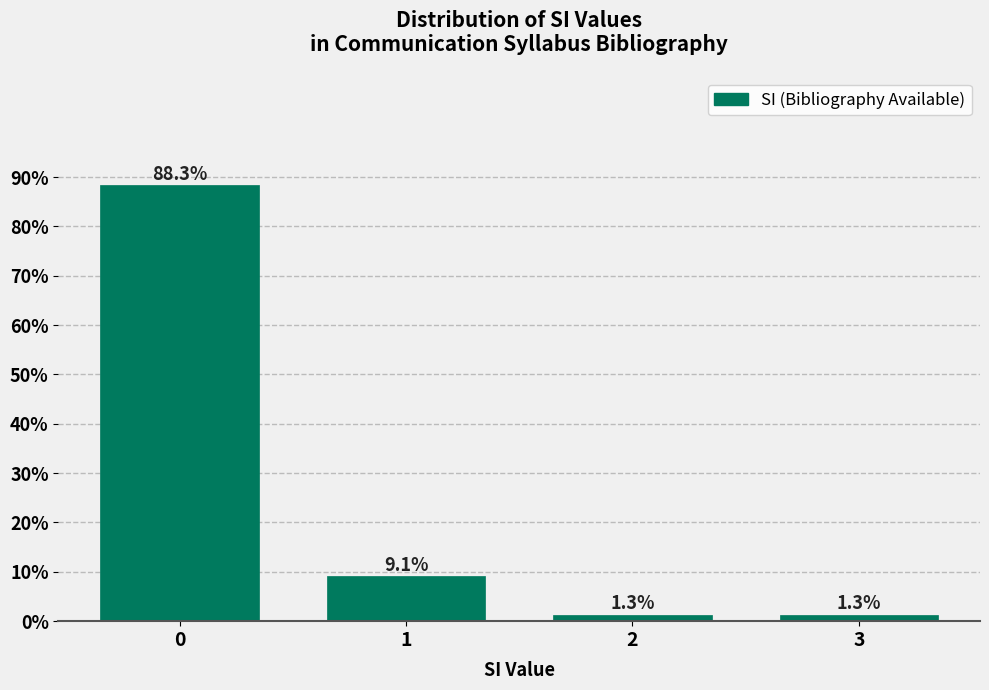

Reading right to left, list all the values displayed in this chart.

1.3	1.3	9.1	88.3